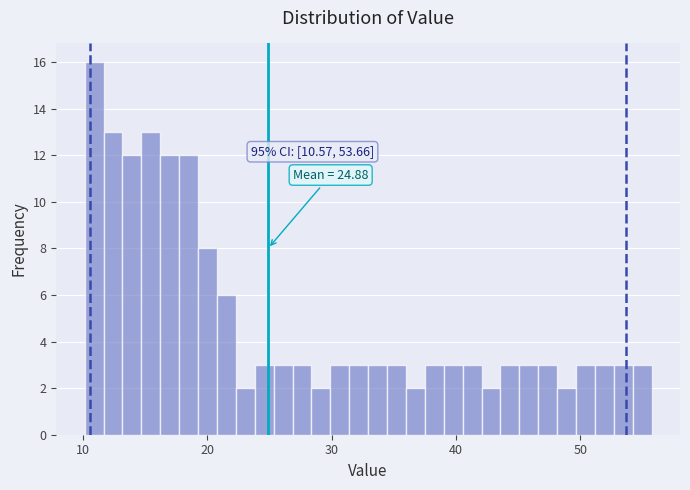

Read against the x-axis, roughly where is the centre of the tallest bar?

11